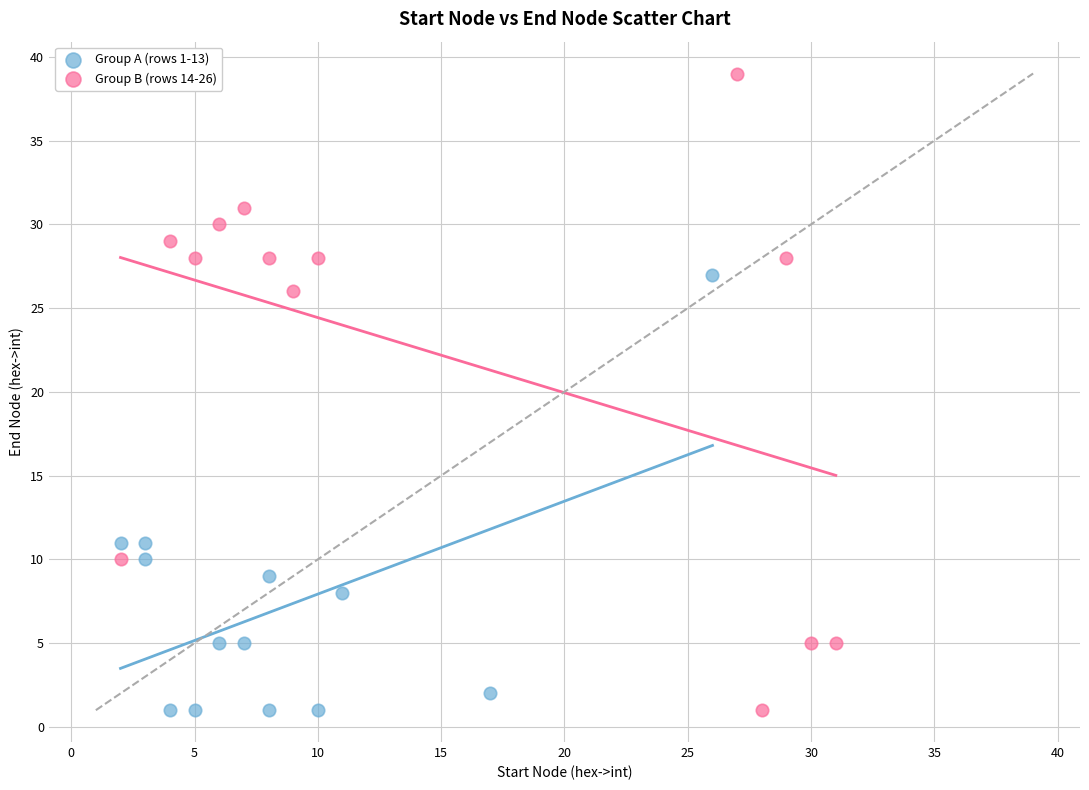

Which series has the widest spread of Y values?

Group B (rows 14-26)